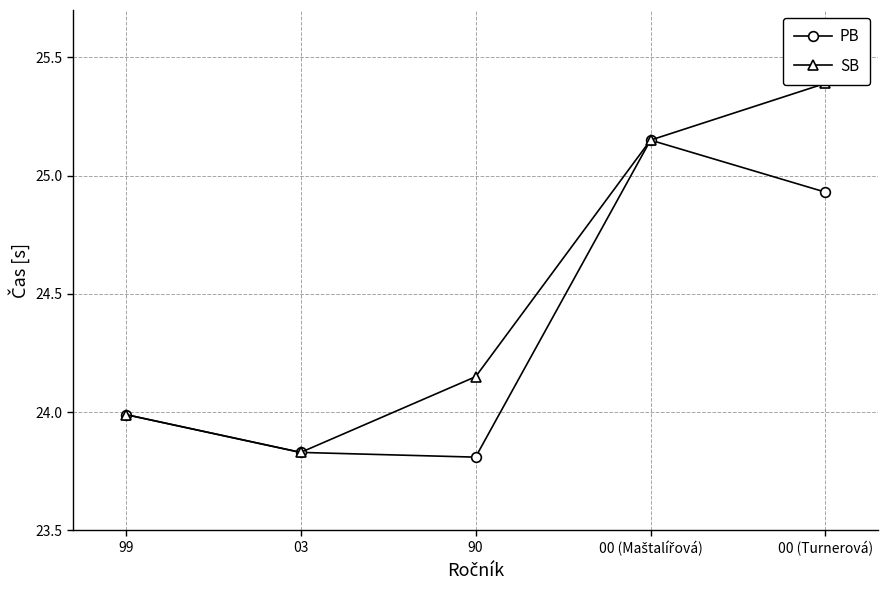

List the series in order of their overall mean, highest first.

SB, PB